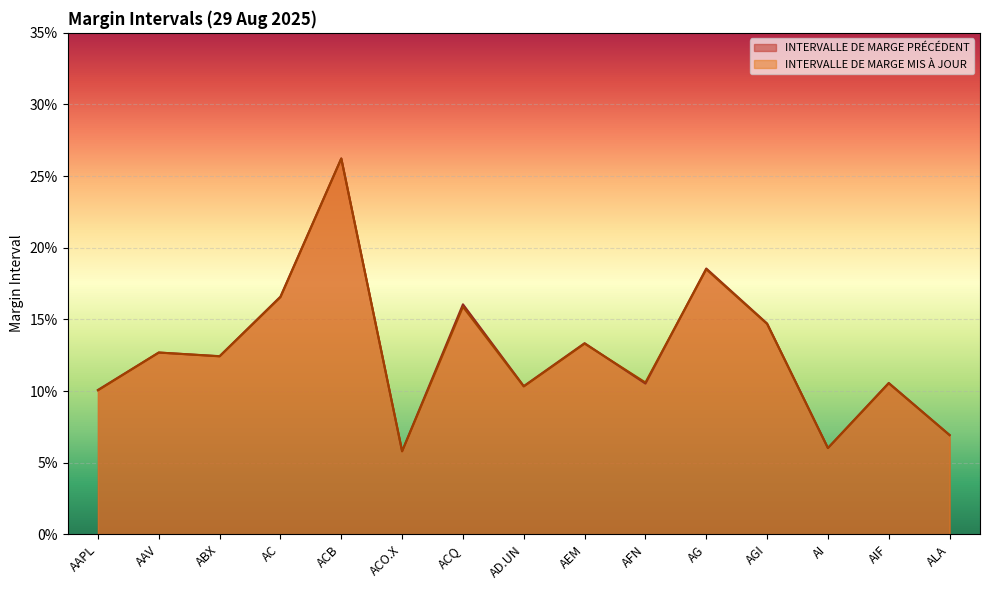

What is the minimum value shown in the chart?

0.1